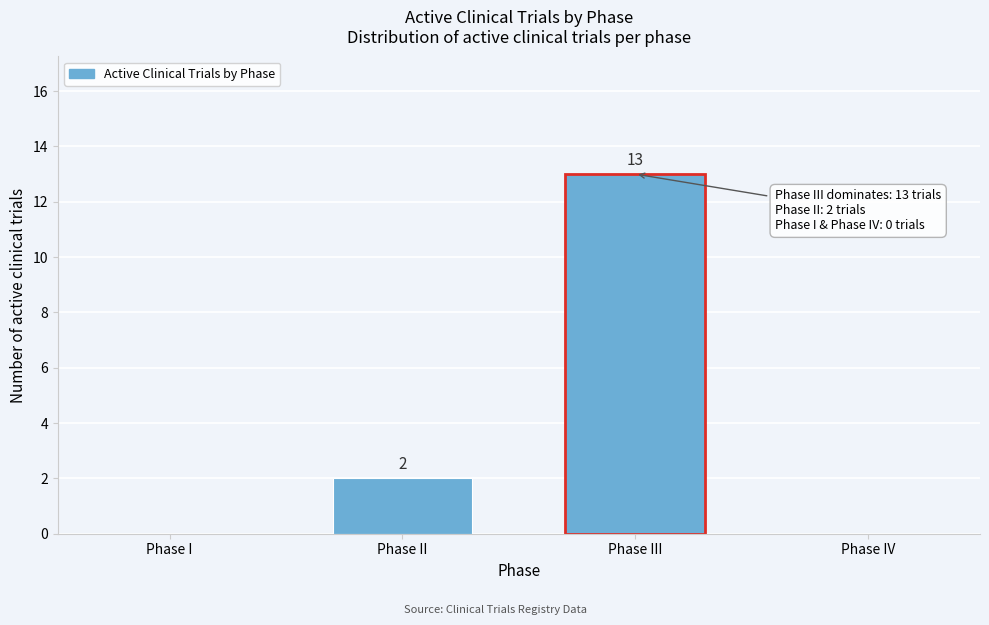

Reading left to right, extract all data points from this chart.

Phase I=0	Phase II=2	Phase III=13	Phase IV=0